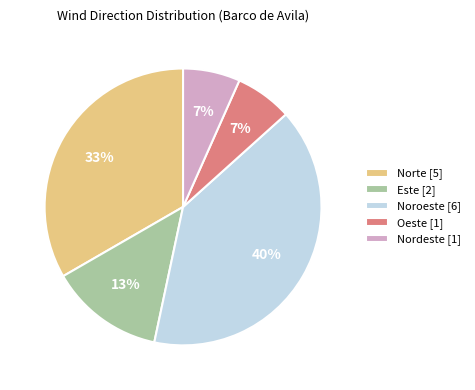

To the nearest percent, what portion does Oeste [1] represent?

7%